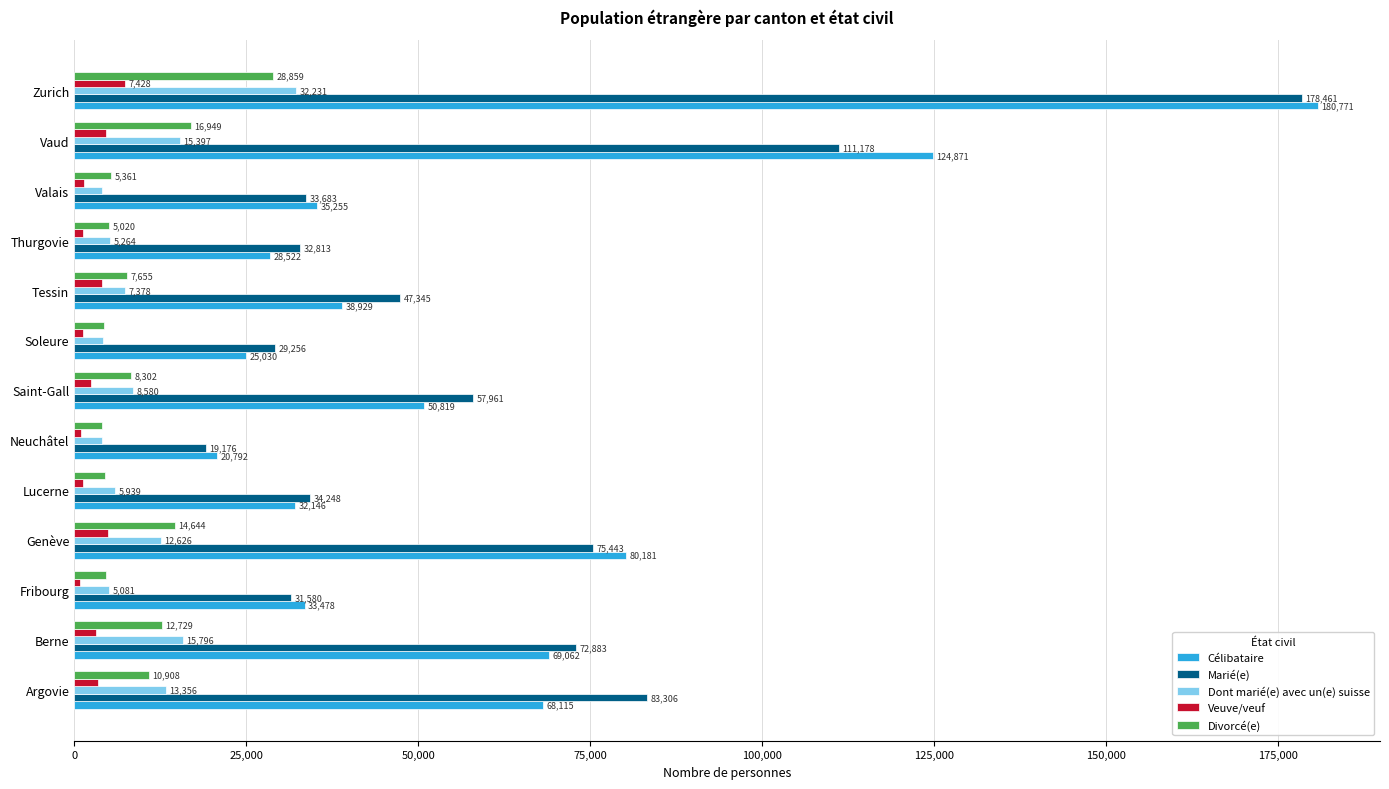

True or false: Célibataire has a value of 28522 at Thurgovie.

True